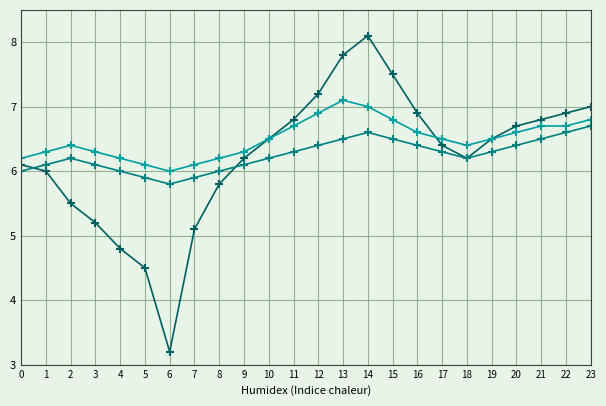

What is the spread (max minus min) of values at 17?

0.2